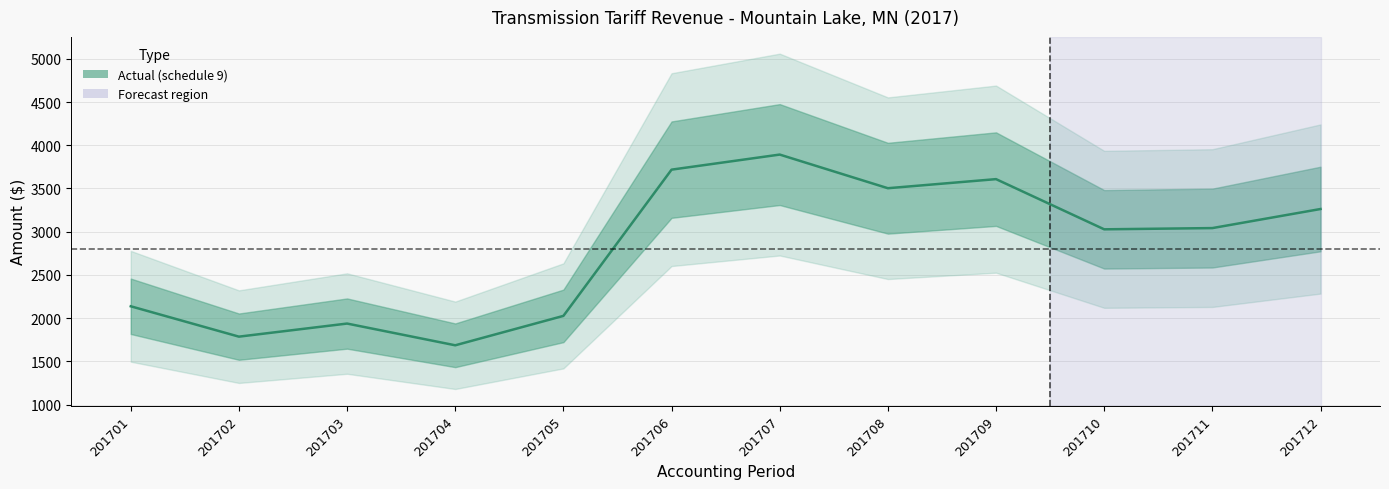

Where is the first local maximum?

201703